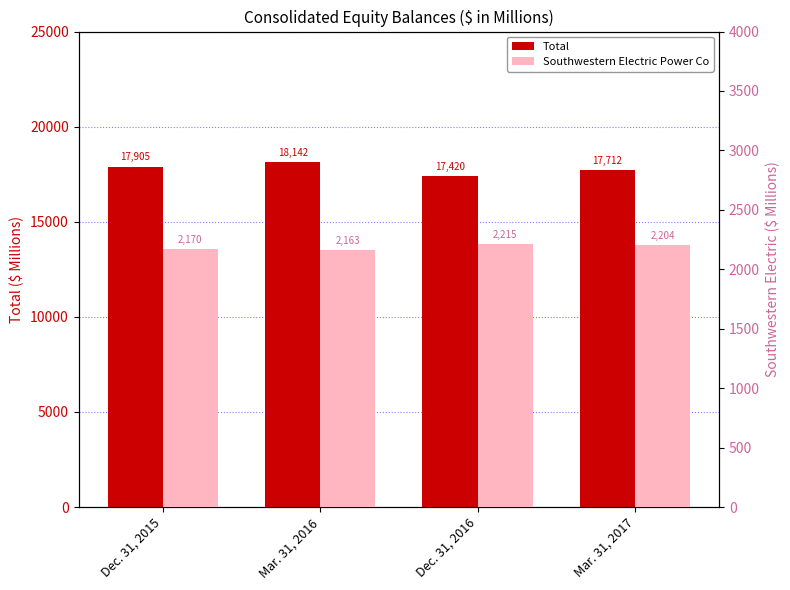

What is the value of the Total bar at the 1st from the left?

17904.9